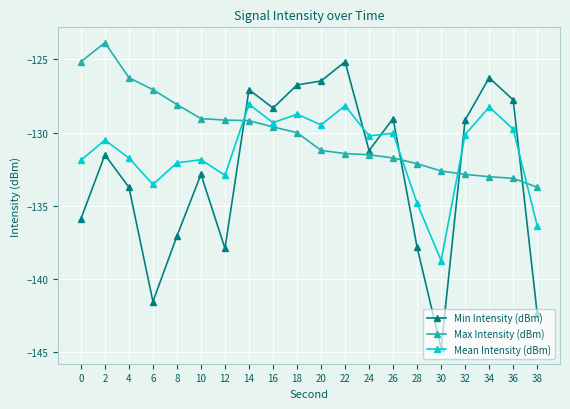

List the series in order of their peak value, highest first.

Max Intensity (dBm), Min Intensity (dBm), Mean Intensity (dBm)